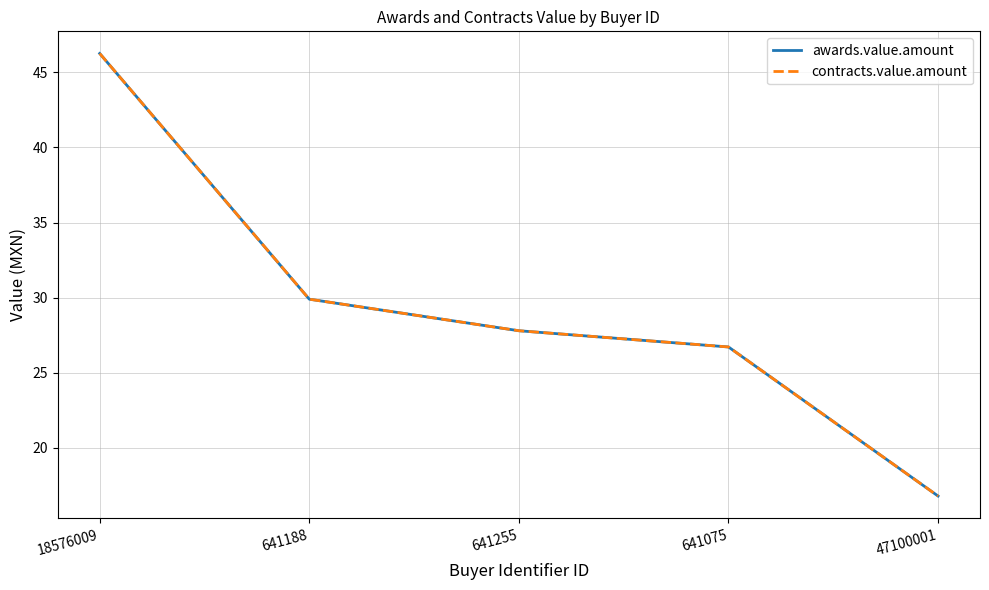

Which series has the widest spread of values?

awards.value.amount